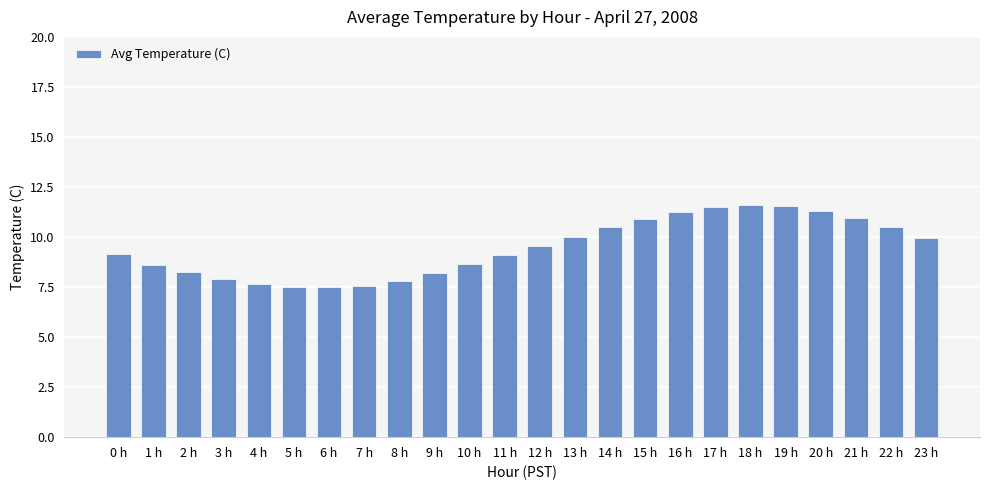

What is the smallest value displayed?

7.5